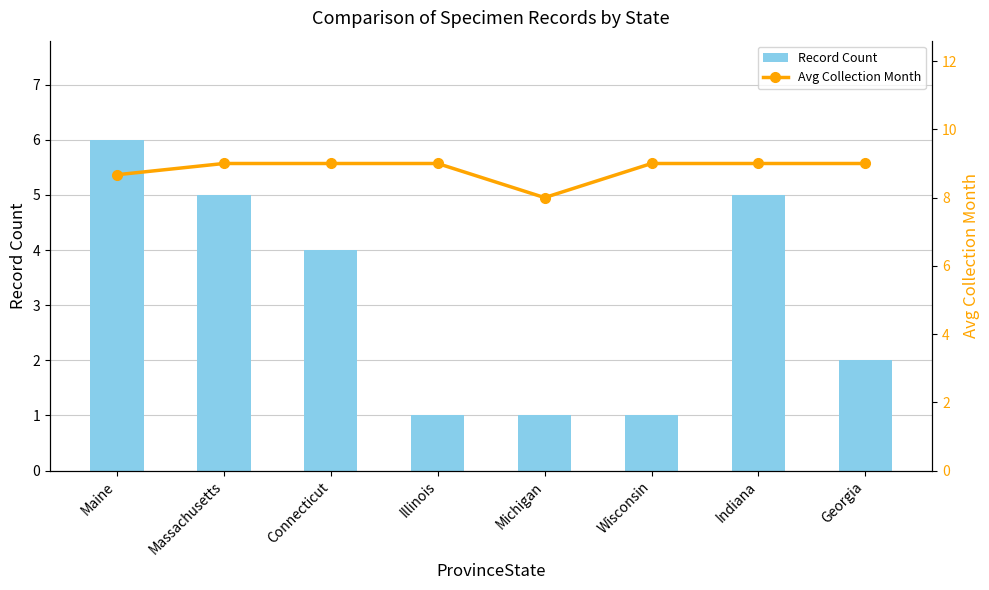

What value does the Avg Collection Month series have at Michigan?

8.0